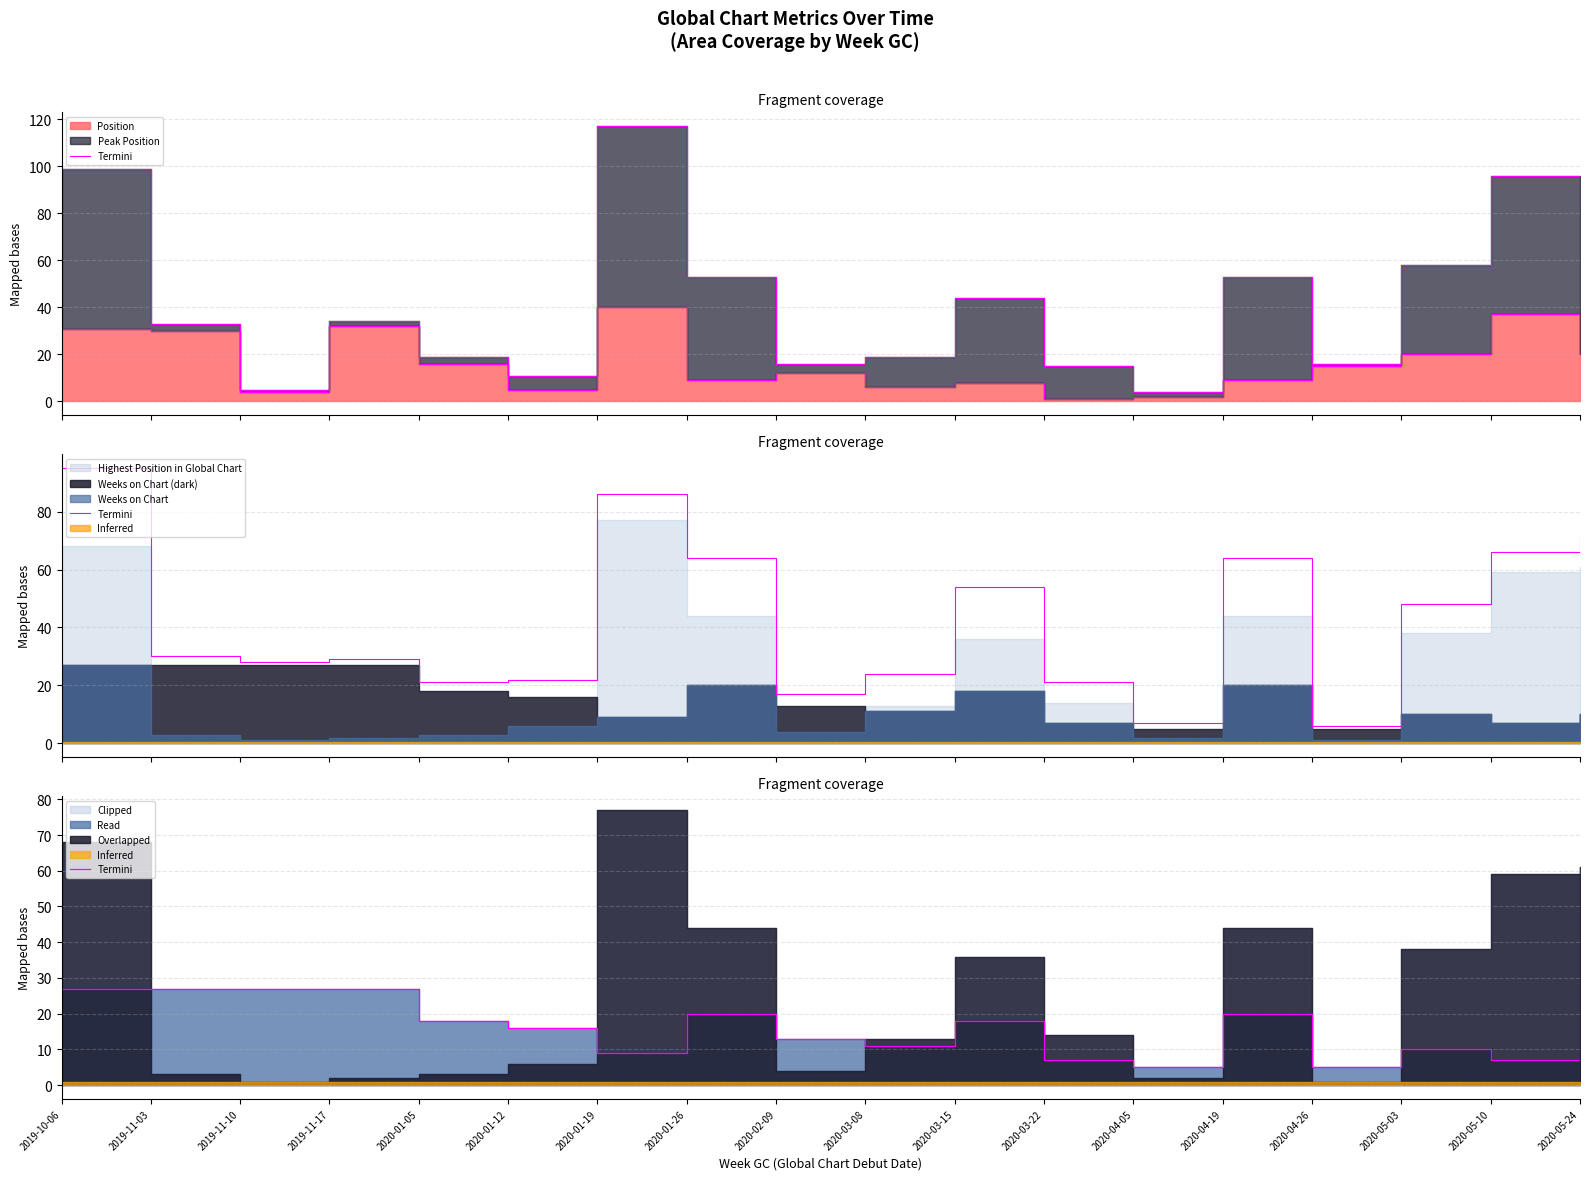

List the labels in order of value, smallest first.

2020-04-05, 2020-04-26, 2020-03-22, 2020-05-10, 2020-01-19, 2020-05-03, 2020-05-24, 2020-03-08, 2020-02-09, 2020-01-12, 2020-01-05, 2020-03-15, 2020-01-26, 2020-04-19, 2019-10-06, 2019-11-03, 2019-11-10, 2019-11-17